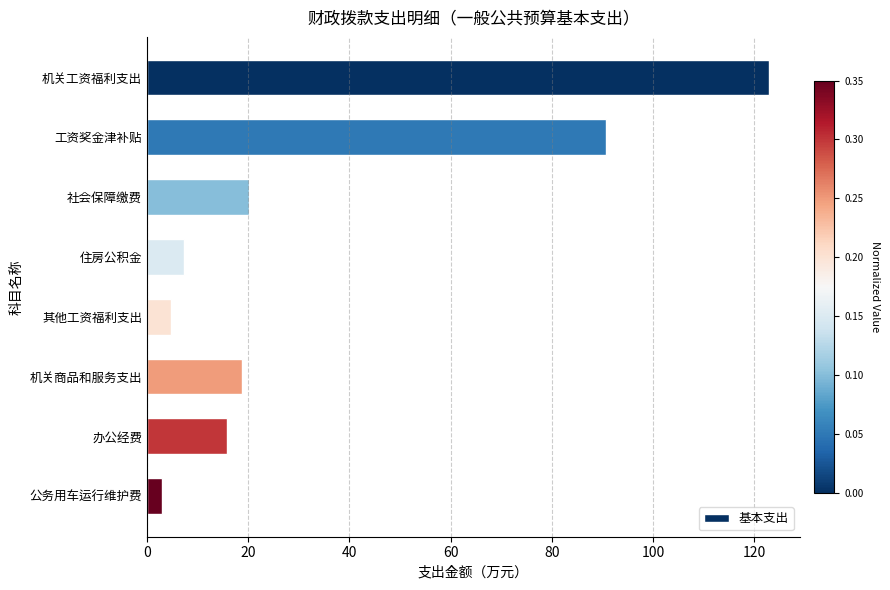

Where is the data nearest to the value 62?

工资奖金津补贴